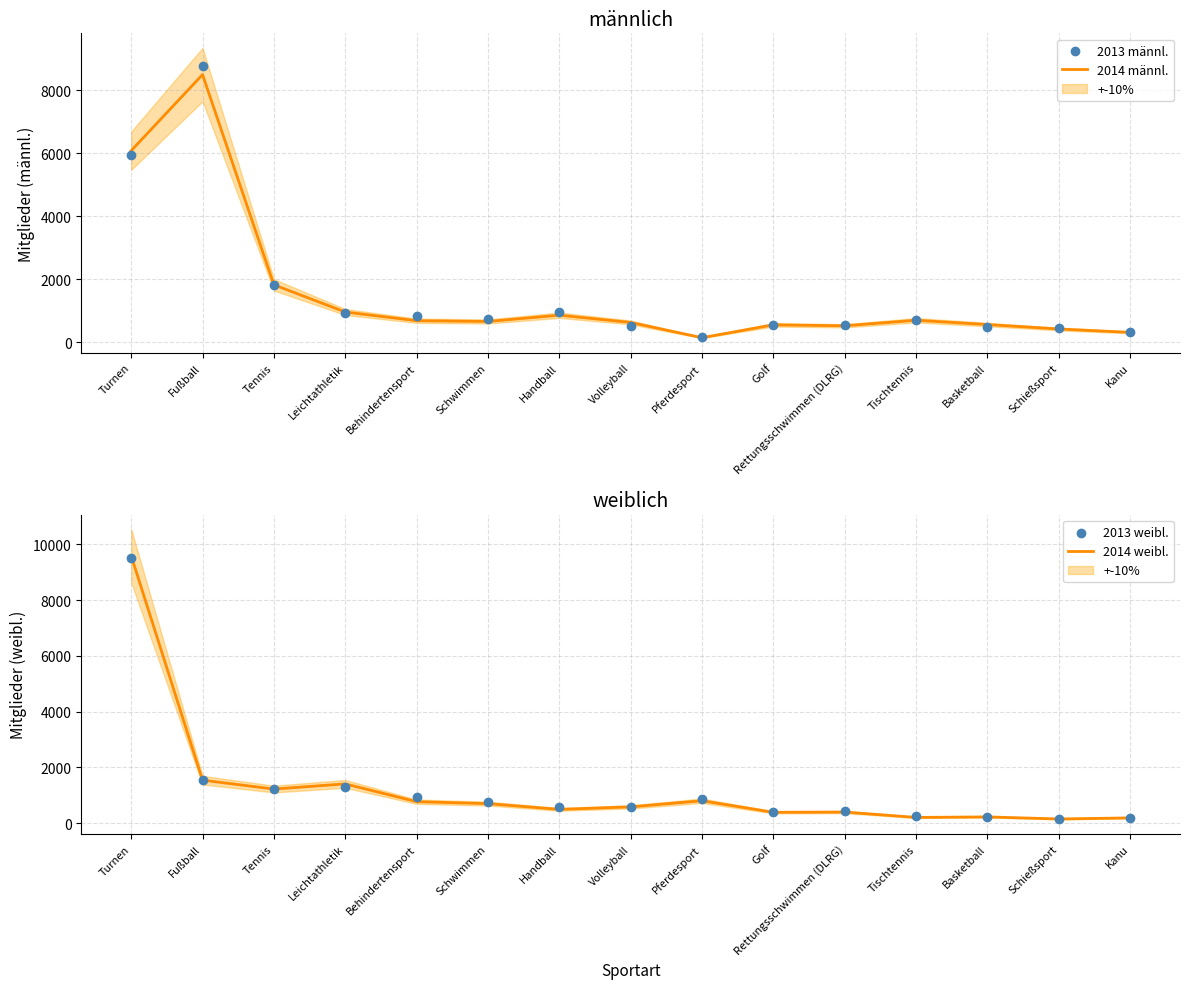

At how many categories does at least one series exceed 7601?

2